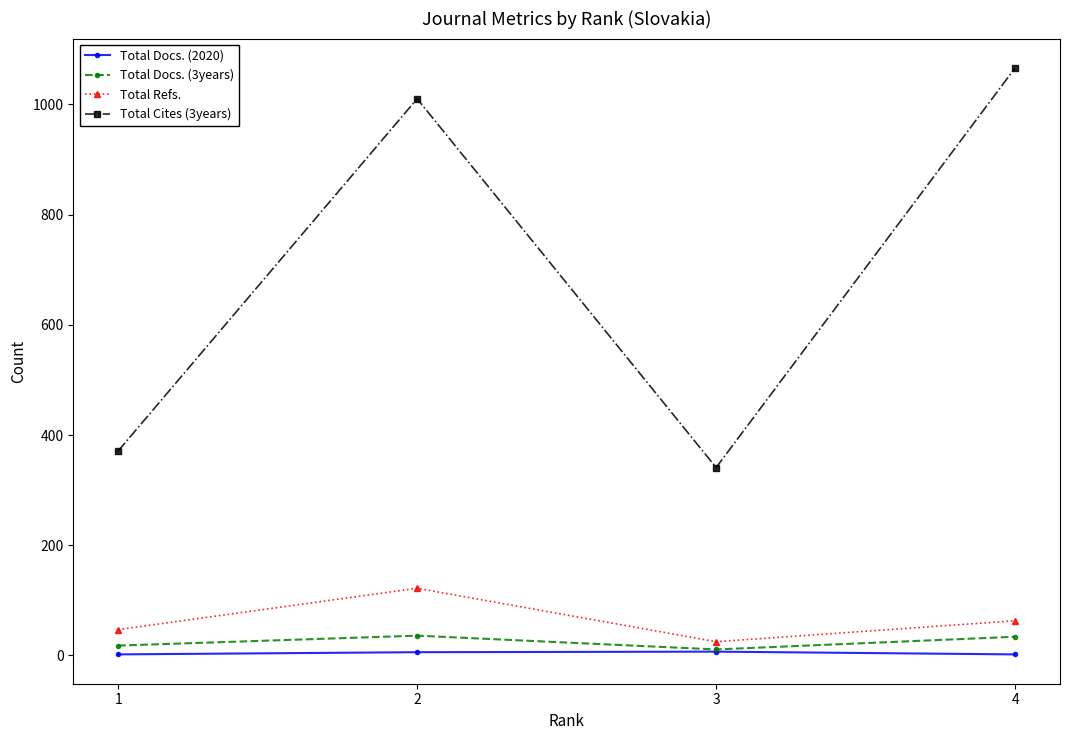

Which series has the largest range (max minus min)?

Total Cites (3years)